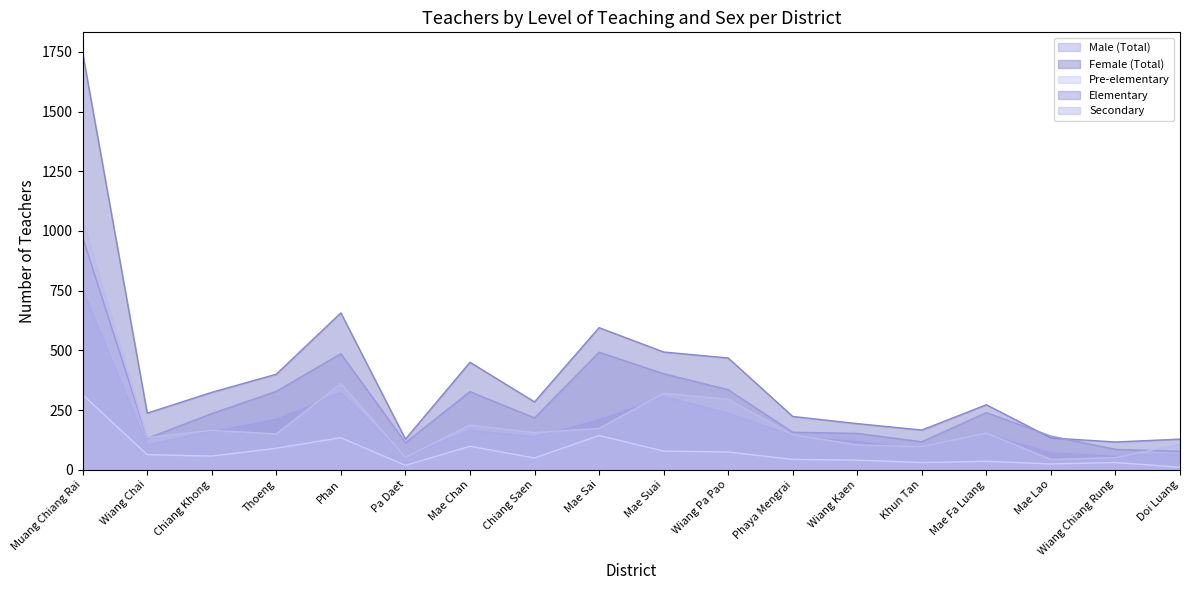

How many lines are shown in the chart?

5